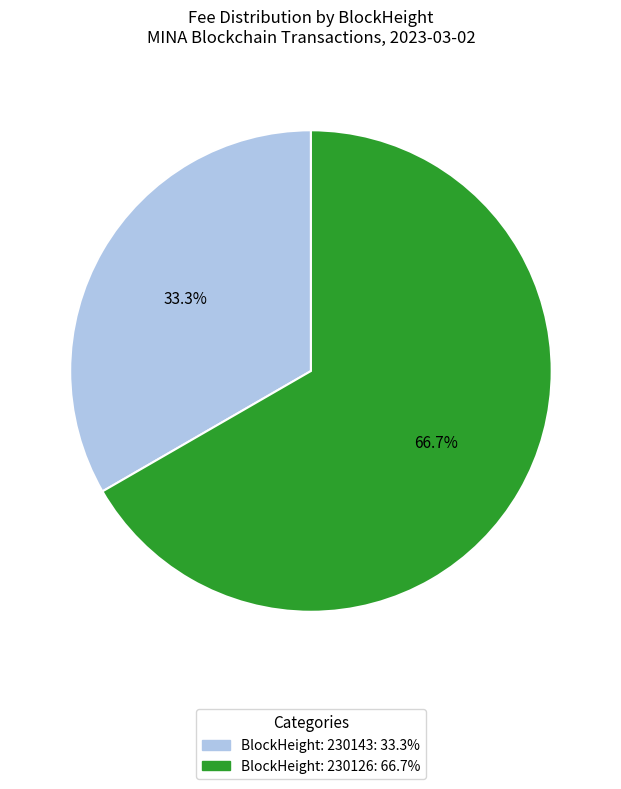

Does any single category account for the majority?

Yes